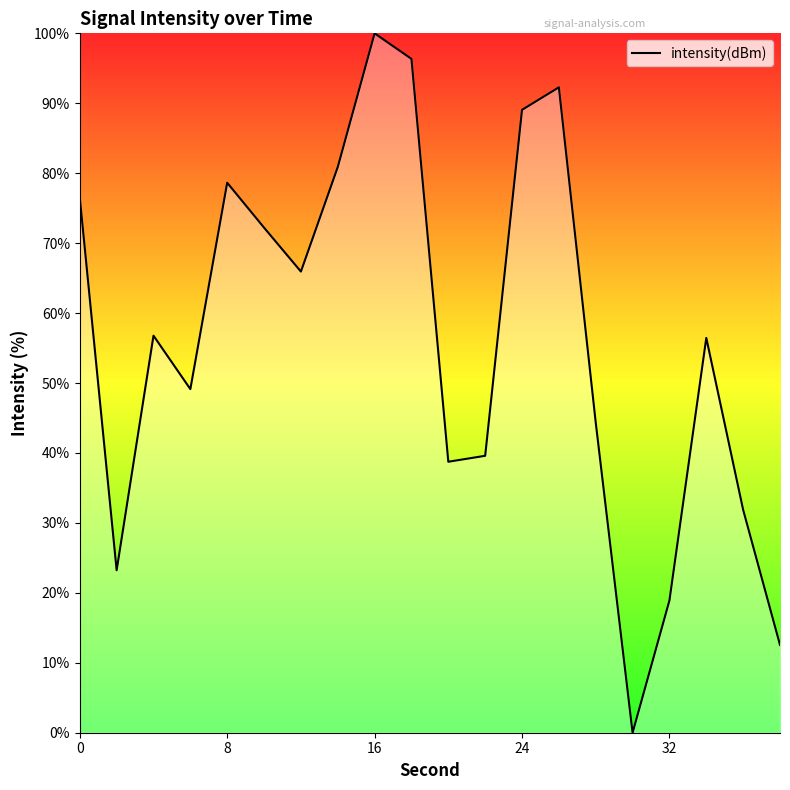

How many lines are shown in the chart?

1